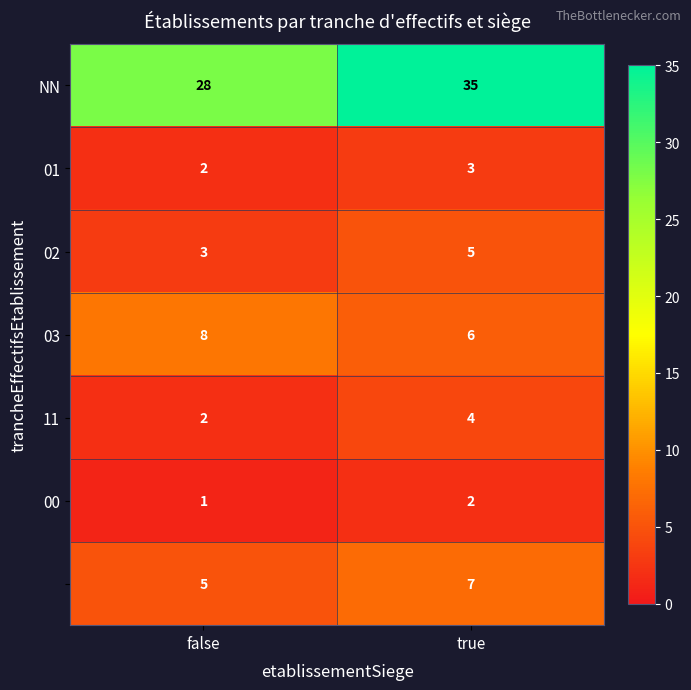

What is the total value across all series at true?

62